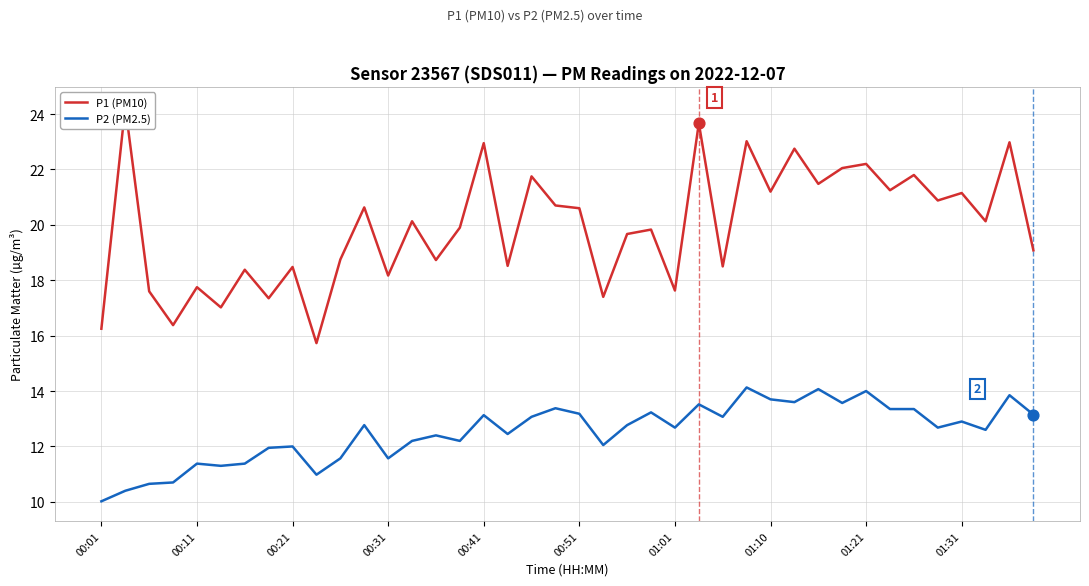

Which series reaches the maximum Y coordinate?

P1 (PM10)